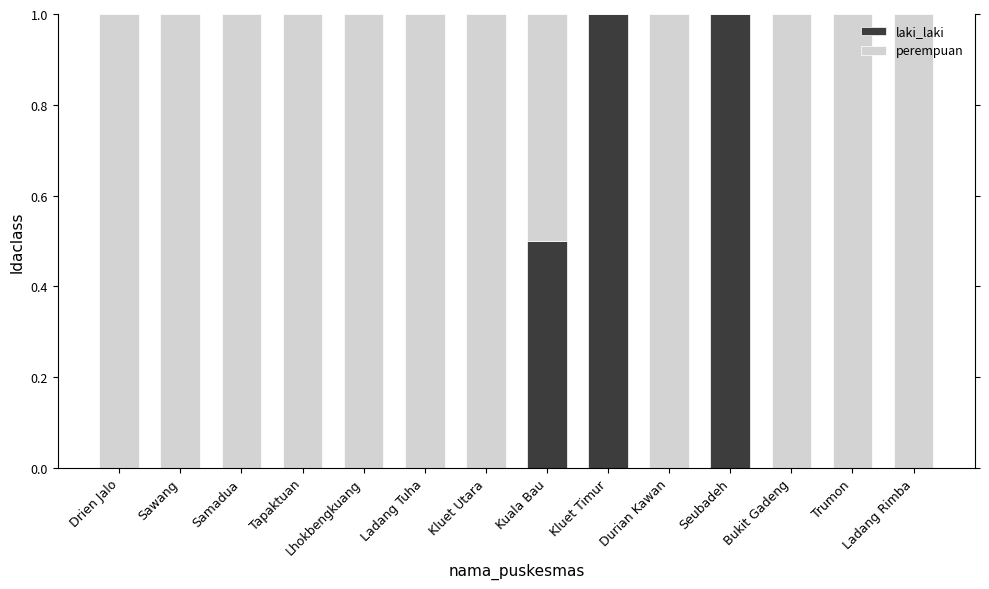

What is the sum of all laki_laki values?

2.5